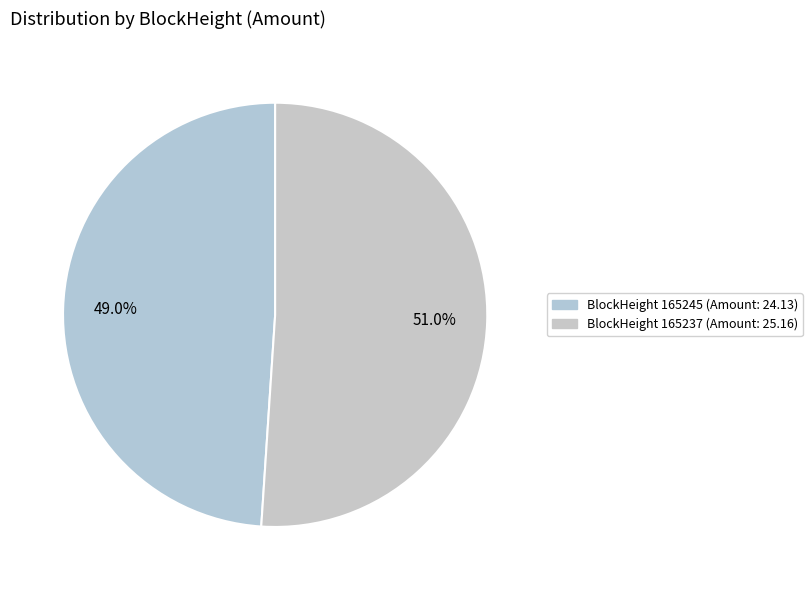

How many slices are in this pie chart?

2